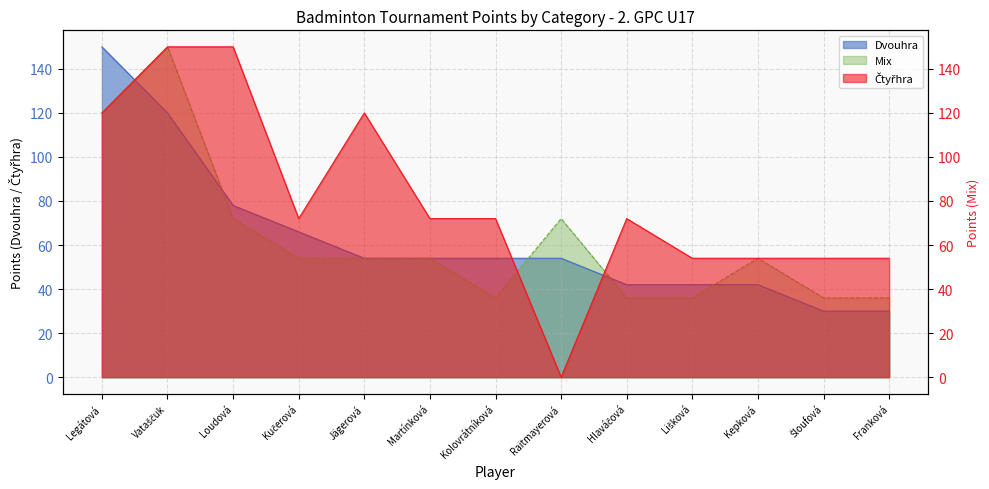

Reading left to right, what are all the values shown in this chart?

Dvouhra: 150	120	78	66	54	54	54	54	42	42	42	30	30
Čtyřhra: 120	150	150	72	120	72	72	0	72	54	54	54	54
Mix: 120	150	72	54	54	54	36	72	36	36	54	36	36